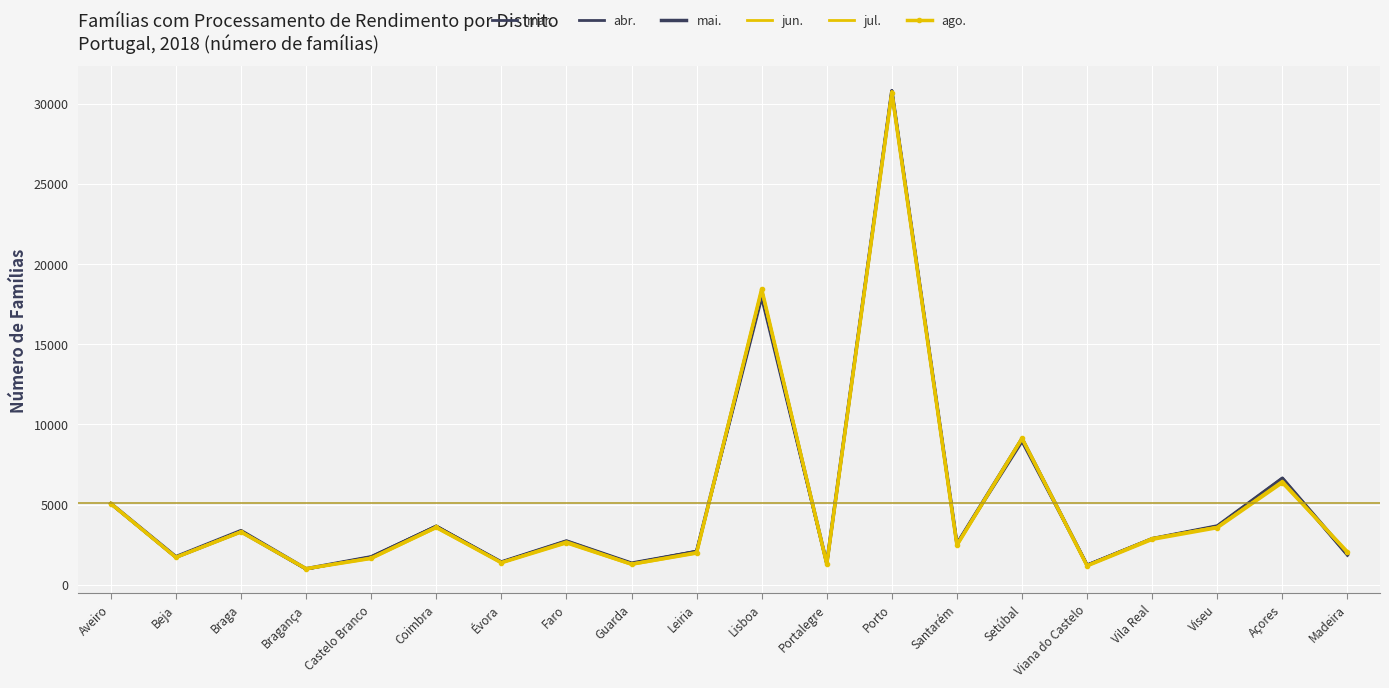

Rank the categories by mai. value from highest to lowest.

Porto, Lisboa, Setúbal, Açores, Aveiro, Viseu, Coimbra, Braga, Vila Real, Faro, Santarém, Leiria, Madeira, Beja, Castelo Branco, Évora, Guarda, Portalegre, Viana do Castelo, Bragança